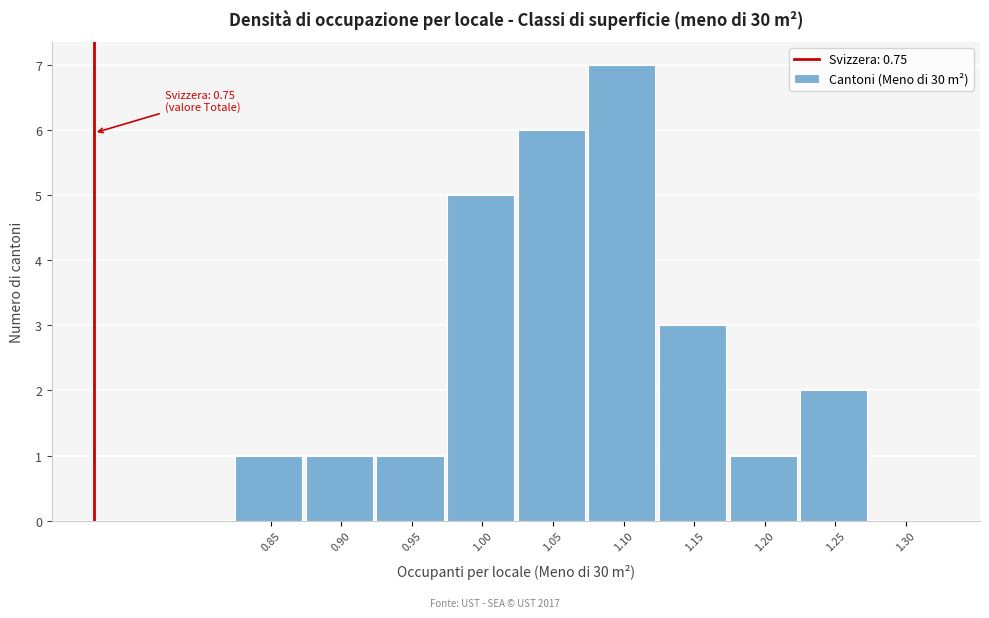

Reading right to left, what are all the values shown in this chart?

1.30=0	1.25=2	1.20=1	1.15=3	1.10=7	1.05=6	1.00=5	0.95=1	0.90=1	0.85=1